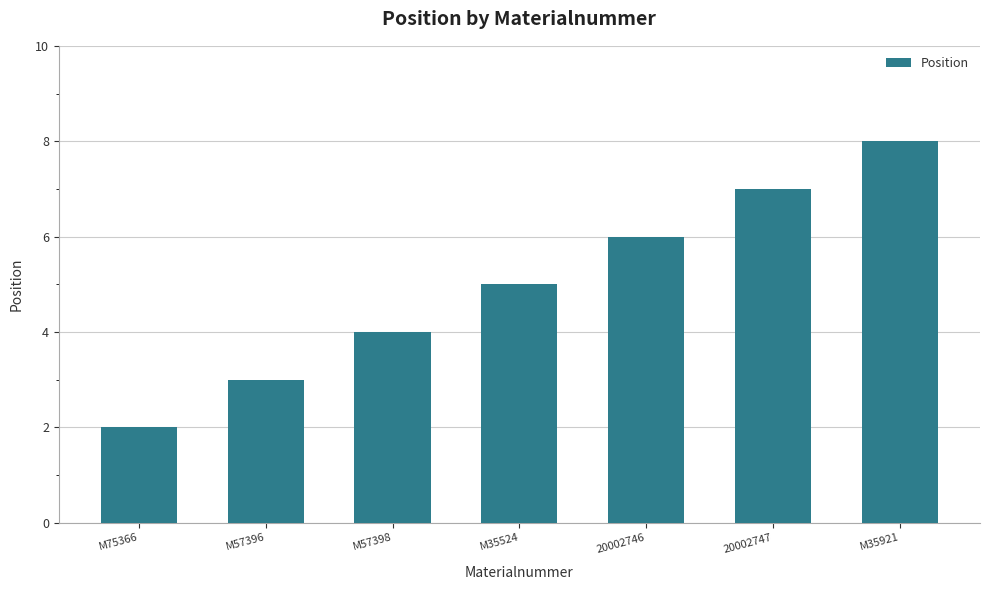

Rank the categories by value from highest to lowest.

M35921, 20002747, 20002746, M35524, M57398, M57396, M75366